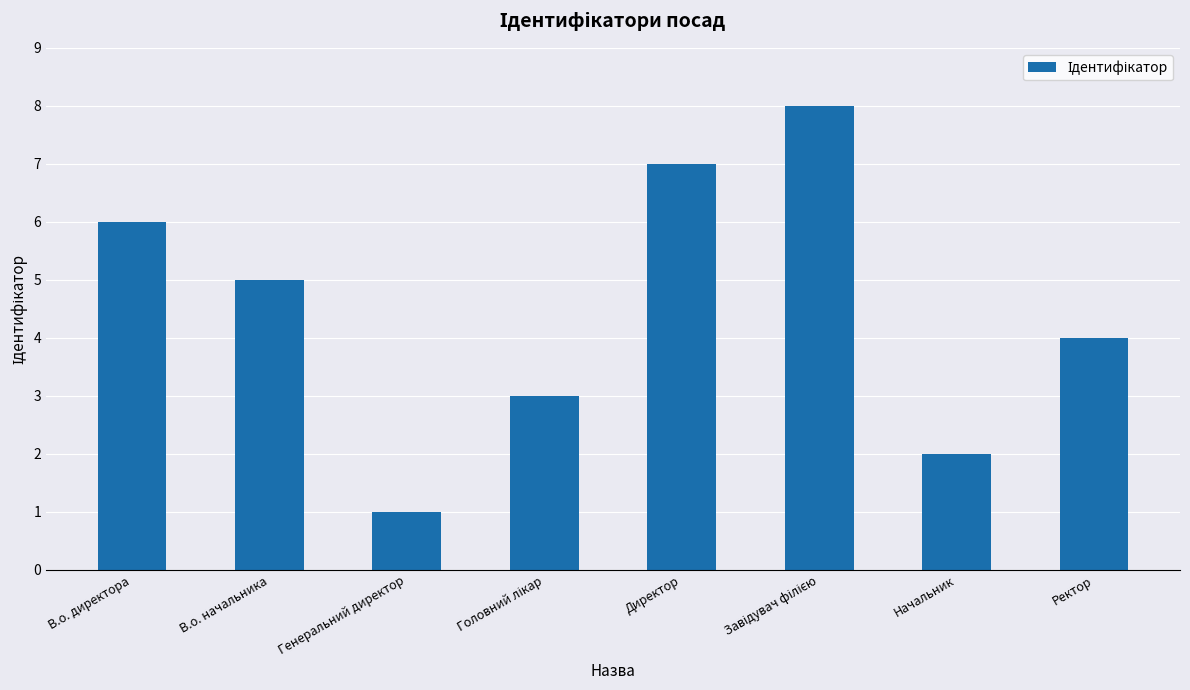

What is the change in value from Директор to Ректор?

-3